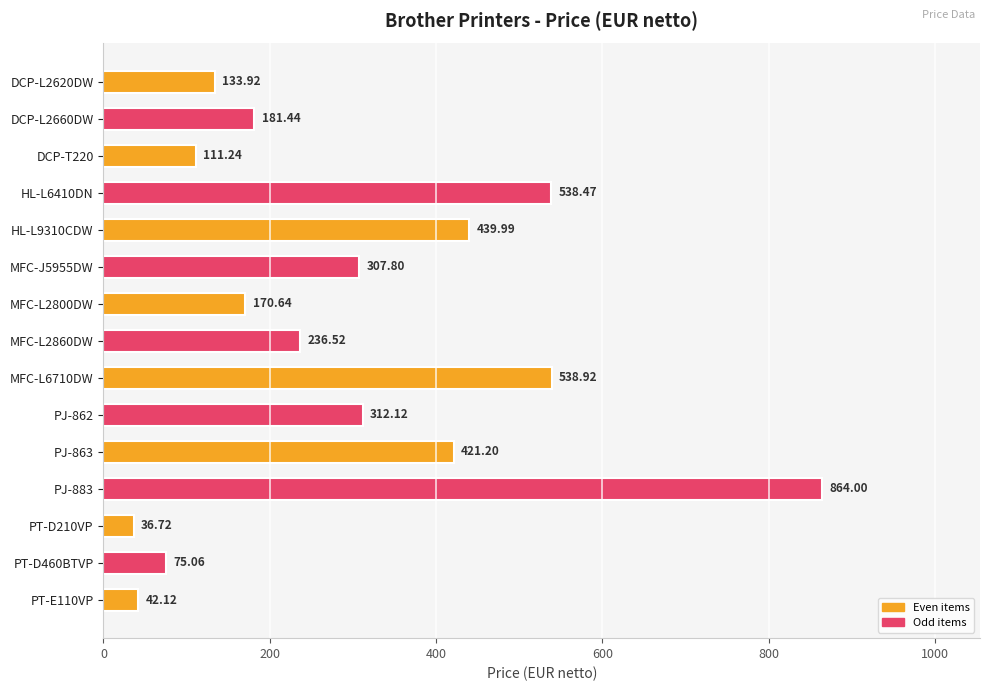

Does the chart contain stacked bars?

No